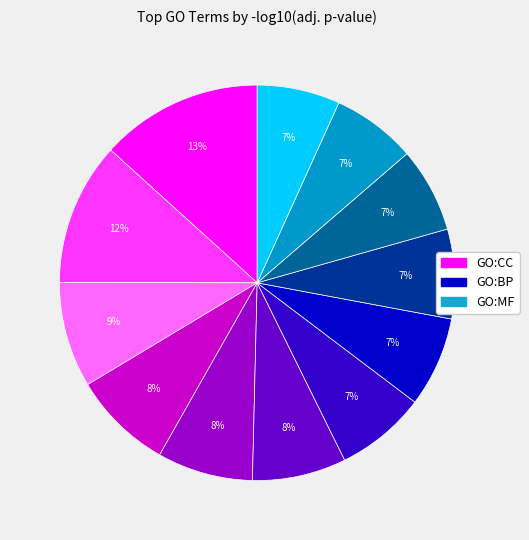

To the nearest percent, what is the average slice percentage?

8%